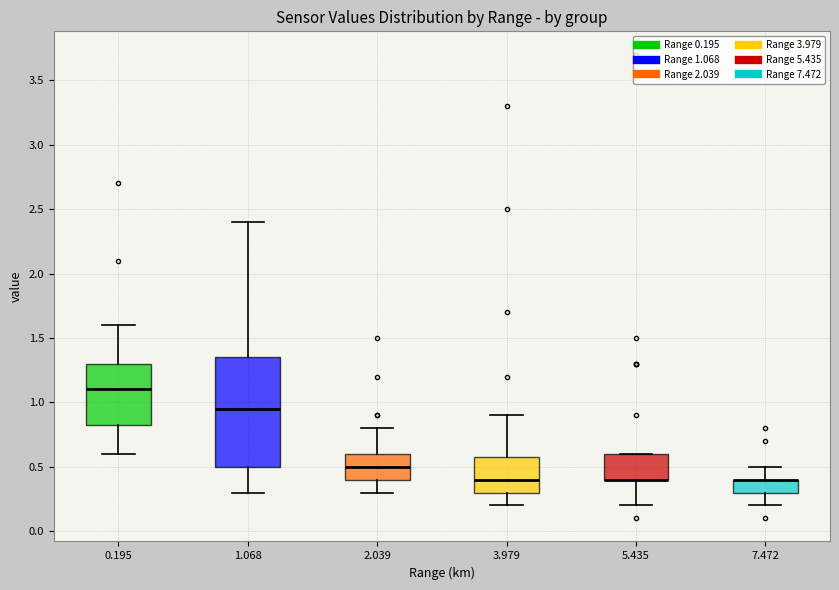

Reading left to right, transcribe this box plot: for each box, give where its median line is, the range the box spans, and where its two whiskers end, as read against the y-axis. The values are not printed on the chart, so give them approximately, as read against the axis.

0.195: median 1.10, box 0.85 to 1.30, whiskers 0.60 to 1.60
1.068: median 0.95, box 0.50 to 1.35, whiskers 0.30 to 2.40
2.039: median 0.50, box 0.40 to 0.60, whiskers 0.30 to 0.80
3.979: median 0.40, box 0.30 to 0.60, whiskers 0.20 to 0.90
5.435: median 0.40 (drawn on the box's lower edge), box 0.40 to 0.60, whiskers 0.20 to 0.60
7.472: median 0.40 (drawn on the box's upper edge), box 0.30 to 0.40, whiskers 0.20 to 0.50